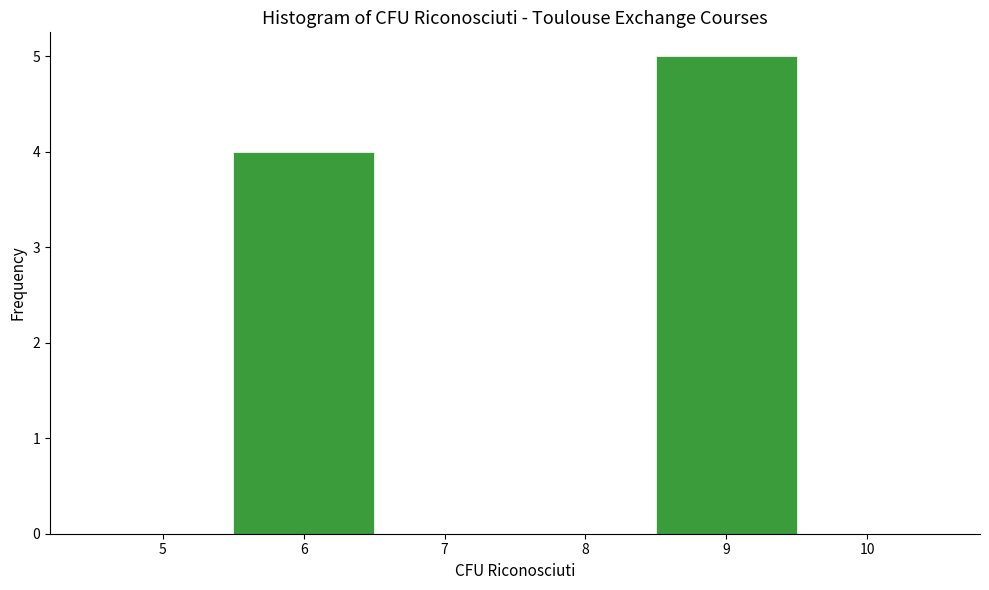

Reading left to right, transcribe this chart: for each bar, give the range it covers on the x-axis and its height. The values are not printed on the chart, so give them approximately, as read against the axis.

4.5 to 5.5: 0
5.5 to 6.5: 4
6.5 to 7.5: 0
7.5 to 8.5: 0
8.5 to 9.5: 5
9.5 to 10.5: 0